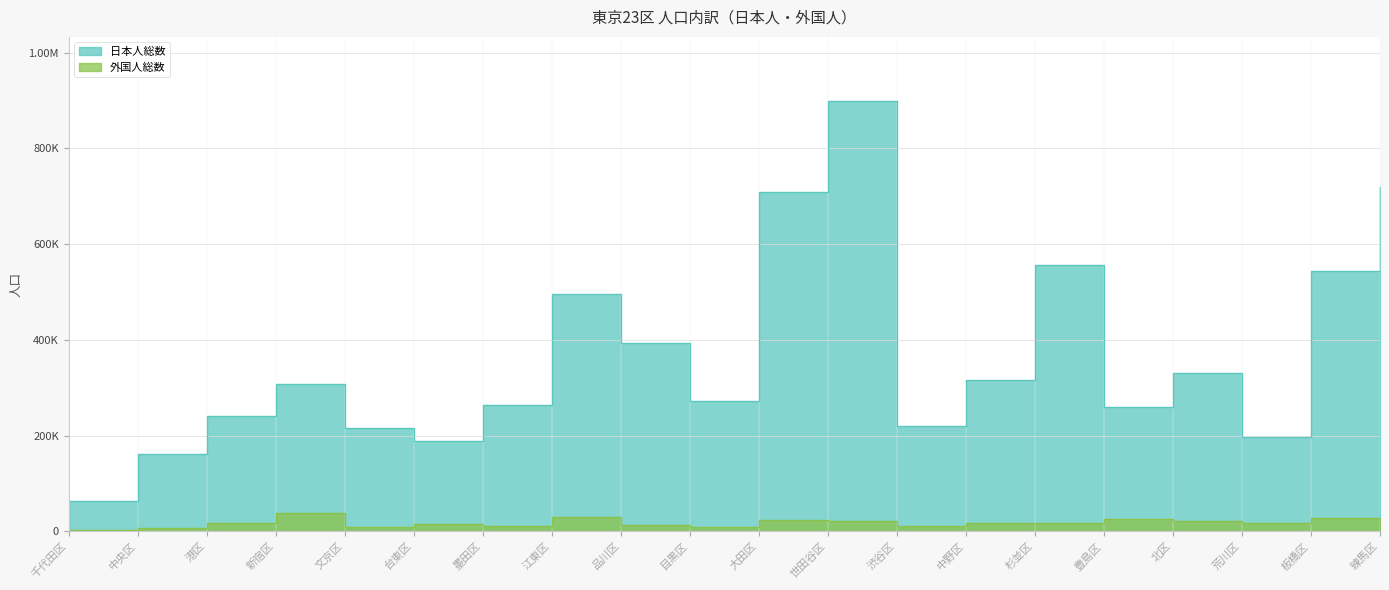

Where is 外国人総数 nearest to the value 20442?

練馬区